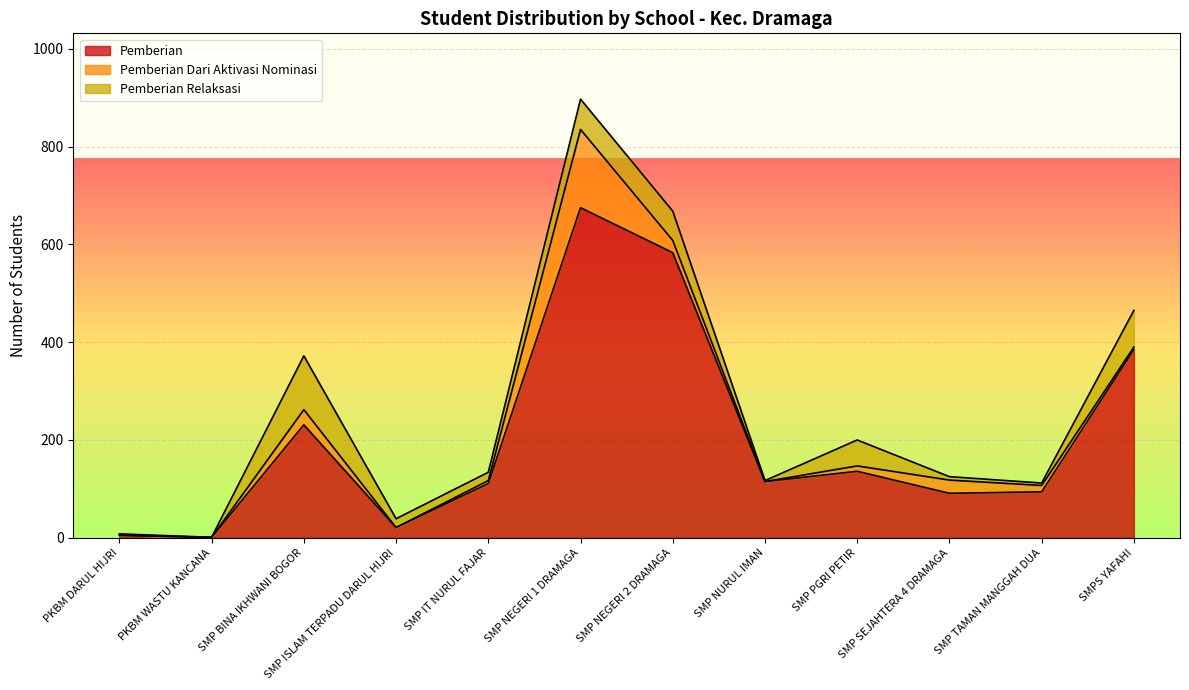

List the series in order of their peak value, highest first.

Pemberian, Pemberian Dari Aktivasi Nominasi, Pemberian Relaksasi